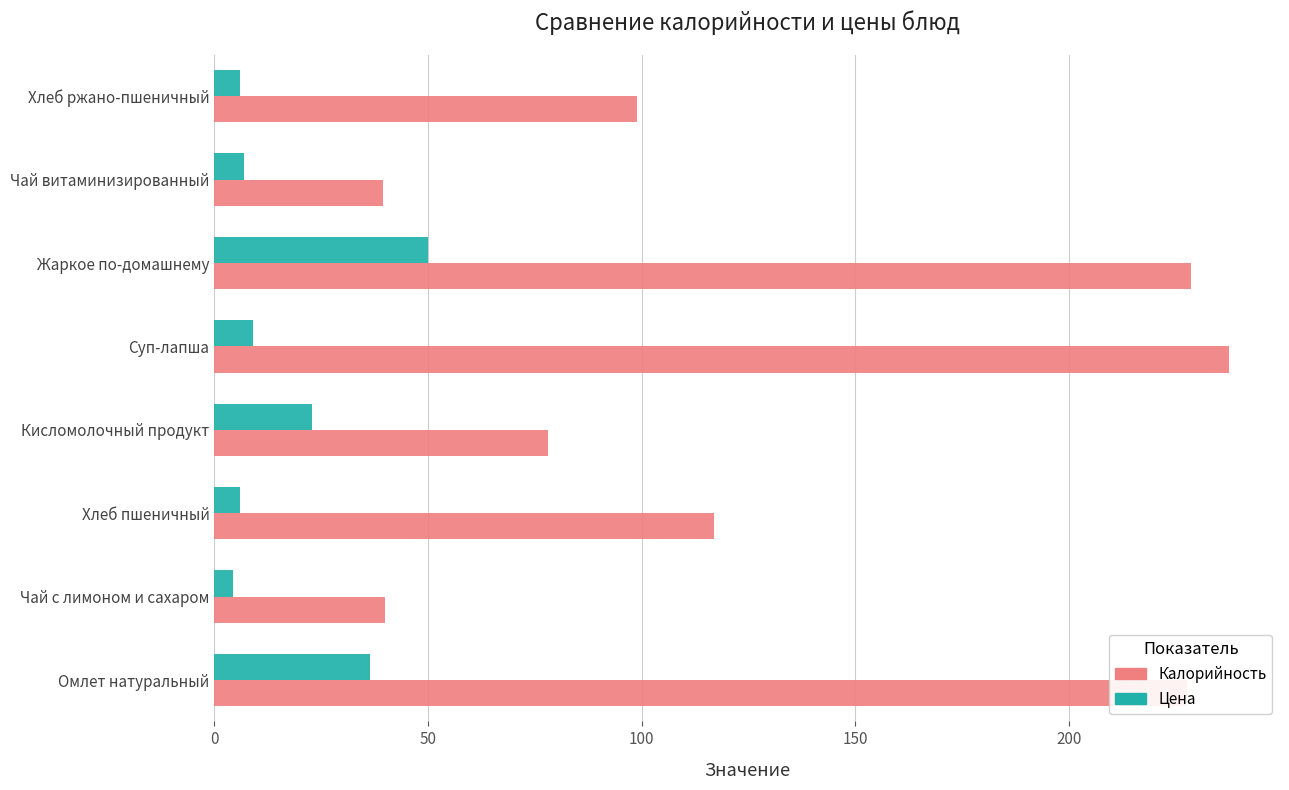

How many series are shown in this chart?

2